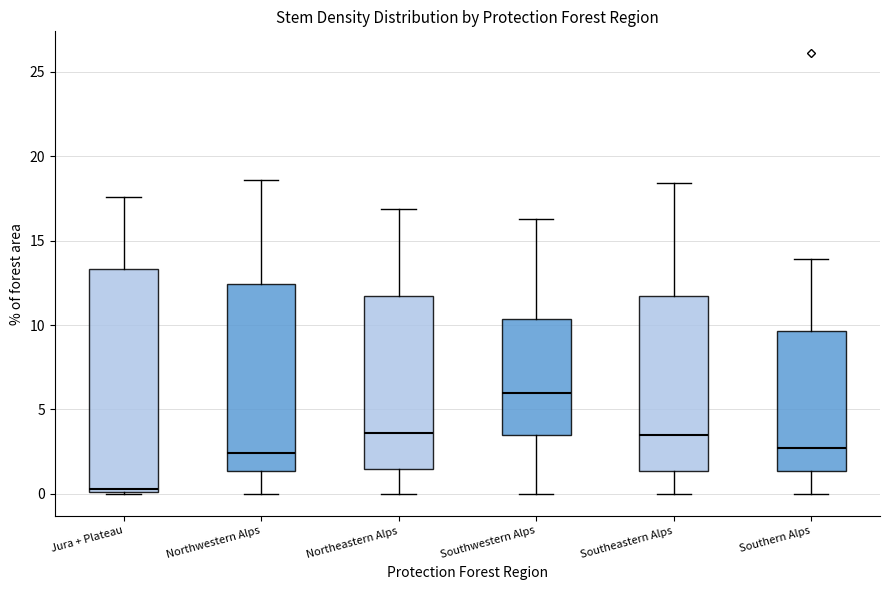

Reading left to right, transcribe this box plot: for each box, give where its median line is, the range the box spans, and where its two whiskers end, as read against the y-axis. The values are not printed on the chart, so give them approximately, as read against the axis.

Jura + Plateau: median 0.5, box 0.0 to 13.5, whiskers 0.0 to 17.5
Northwestern Alps: median 2.5, box 1.5 to 12.5, whiskers 0.0 to 18.5
Northeastern Alps: median 3.5, box 1.5 to 12.0, whiskers 0.0 to 17.0
Southwestern Alps: median 6.0, box 3.5 to 10.5, whiskers 0.0 to 16.5
Southeastern Alps: median 3.5, box 1.5 to 11.5, whiskers 0.0 to 18.5
Southern Alps: median 2.5, box 1.5 to 9.5, whiskers 0.0 to 14.0